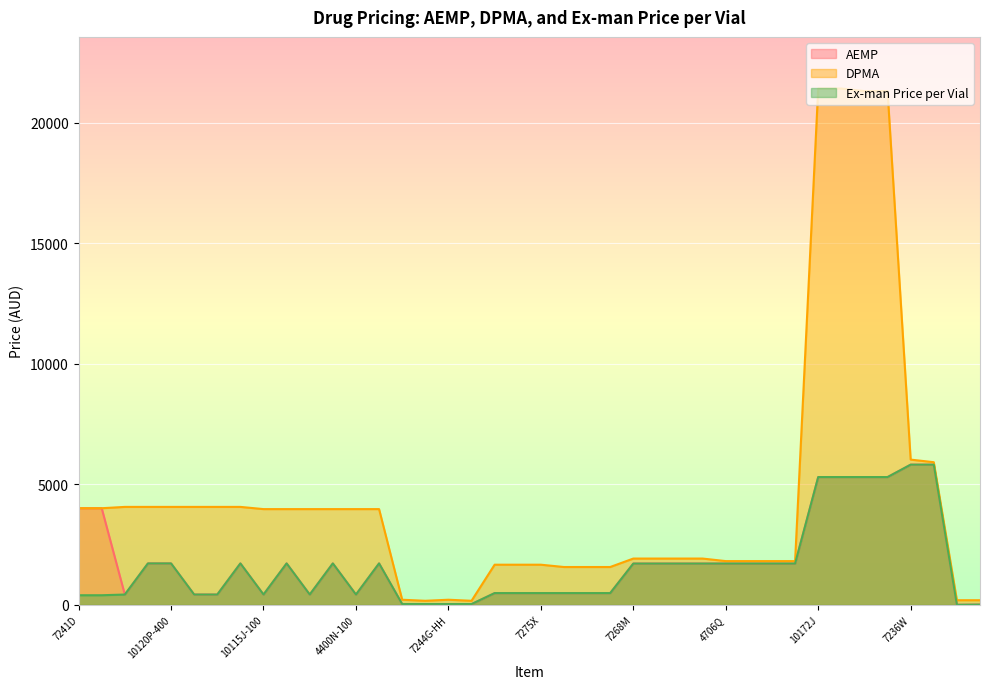

Reading left to right, extract all data points from this chart.

AEMP: 4008.3	4008.3	430.0	1720.0	1720.0	430.0	430.0	1720.0	430.0	1720.0	430.0	1720.0	430.0	1720.0	34.4	34.4	34.4	34.4	489.7	489.7	489.7	489.7	489.7	489.7	1714.0	1714.0	1714.0	1714.0	1714.0	1714.0	1714.0	1714.0	5300.0	5300.0	5300.0	5300.0	5814.7	5814.7	5.6	13.4
DPMA: 4008.3	4008.3	4063.6	4063.6	4063.6	4063.6	4063.6	4063.6	3972.1	3972.1	3972.1	3972.1	3972.1	3972.1	214.7	170.8	214.7	170.8	1667.0	1667.0	1667.0	1571.2	1571.2	1571.2	1921.7	1921.7	1921.7	1921.7	1816.1	1816.1	1816.1	1816.1	21409.1	21409.1	21302.1	21302.1	6023.9	5916.9	194.8	194.8
Ex-man Price per Vial: 400.8	400.8	430.0	1720.0	1720.0	430.0	430.0	1720.0	430.0	1720.0	430.0	1720.0	430.0	1720.0	34.4	34.4	34.4	34.4	489.7	489.7	489.7	489.7	489.7	489.7	1714.0	1714.0	1714.0	1714.0	1714.0	1714.0	1714.0	1714.0	5300.0	5300.0	5300.0	5300.0	5814.7	5814.7	5.6	13.4